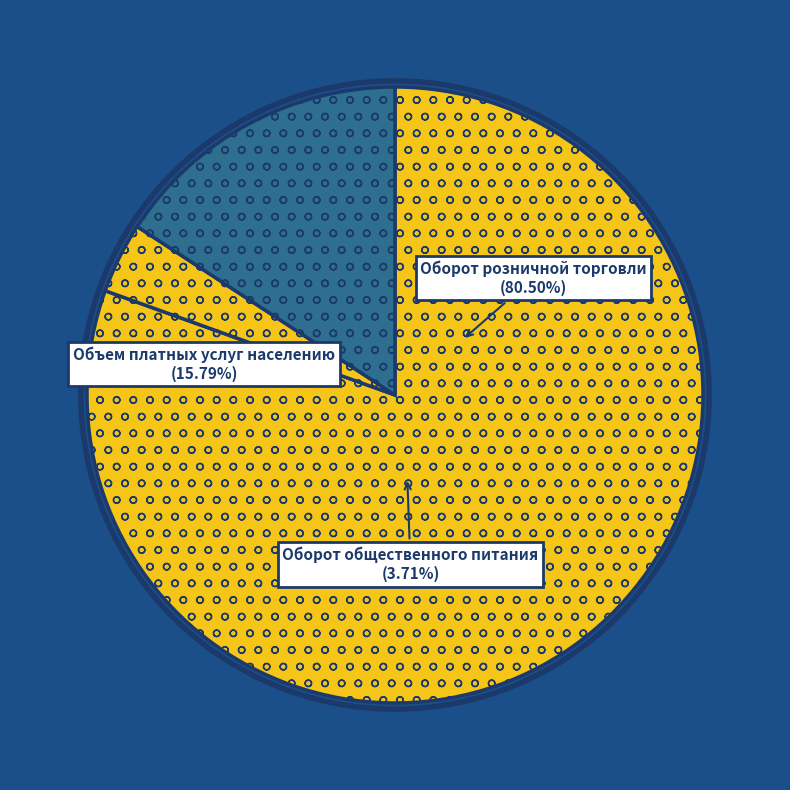

Which category accounts for the majority?

Оборот розничной торговли